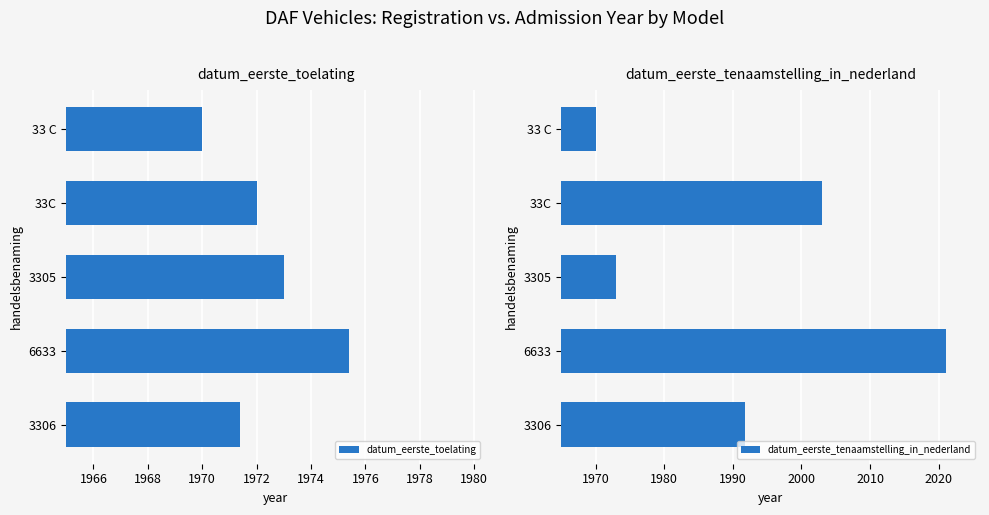

What is the sum of all datum_eerste_toelating values?

9861.8